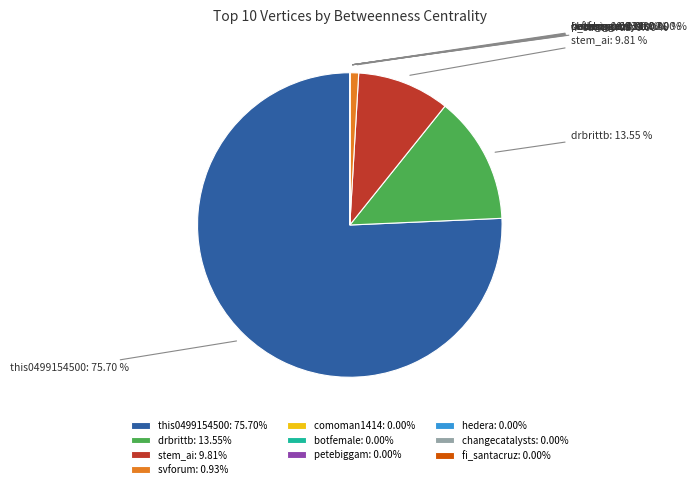

Which category has the biggest portion of the pie?

this0499154500